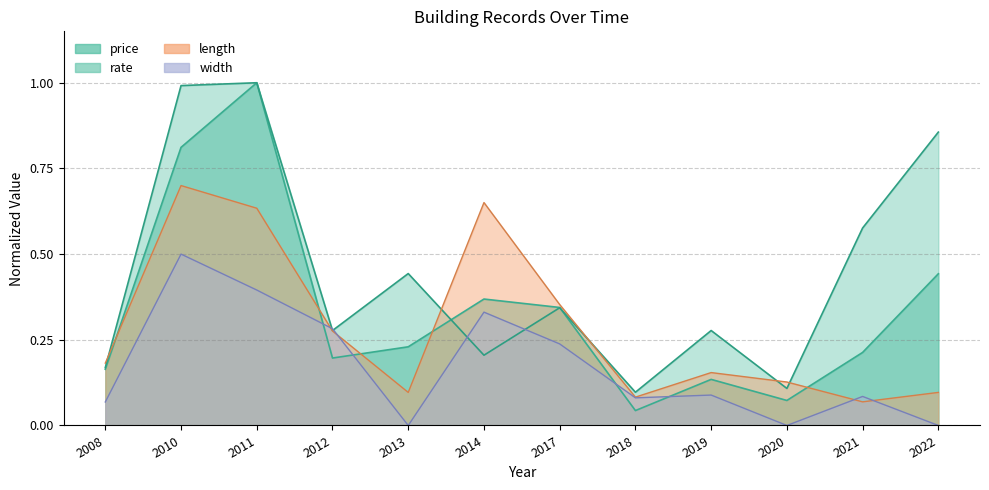

Reading left to right, extract all data points from this chart.

price: 2008=0.2	2010=0.8	2011=1.0	2012=0.2	2013=0.2	2014=0.4	2017=0.3	2018=0.0	2019=0.1	2020=0.1	2021=0.2	2022=0.4
rate: 2008=0.2	2010=1.0	2011=1.0	2012=0.3	2013=0.4	2014=0.2	2017=0.3	2018=0.1	2019=0.3	2020=0.1	2021=0.6	2022=0.9
length: 2008=0.2	2010=0.7	2011=0.6	2012=0.3	2013=0.1	2014=0.7	2017=0.4	2018=0.1	2019=0.2	2020=0.1	2021=0.1	2022=0.1
width: 2008=0.1	2010=0.5	2011=0.4	2012=0.3	2013=0.0	2014=0.3	2017=0.2	2018=0.1	2019=0.1	2020=0.0	2021=0.1	2022=0.0